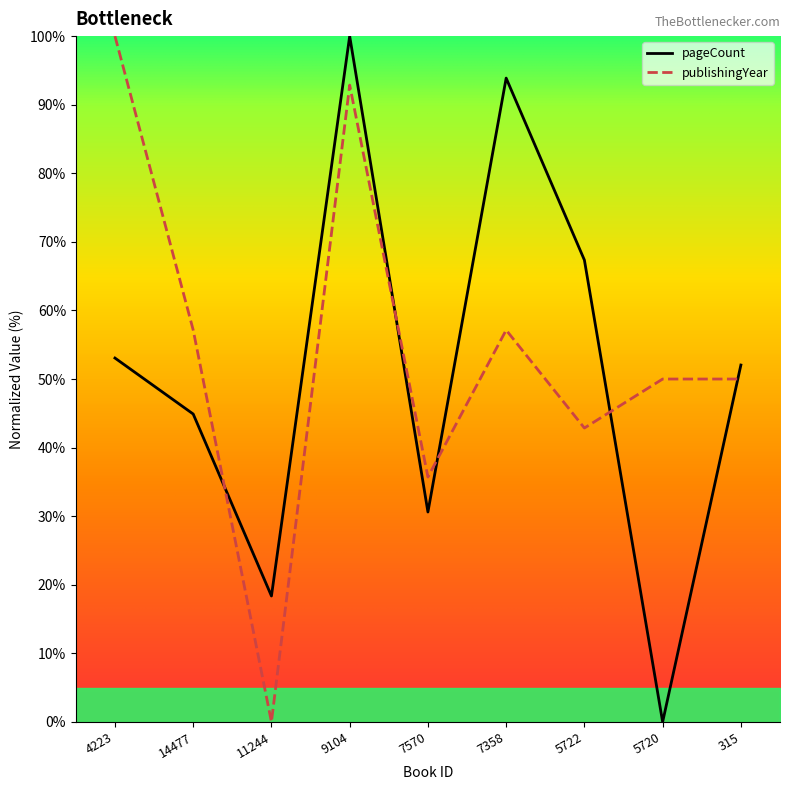

Where is the first local minimum for publishingYear?

11244